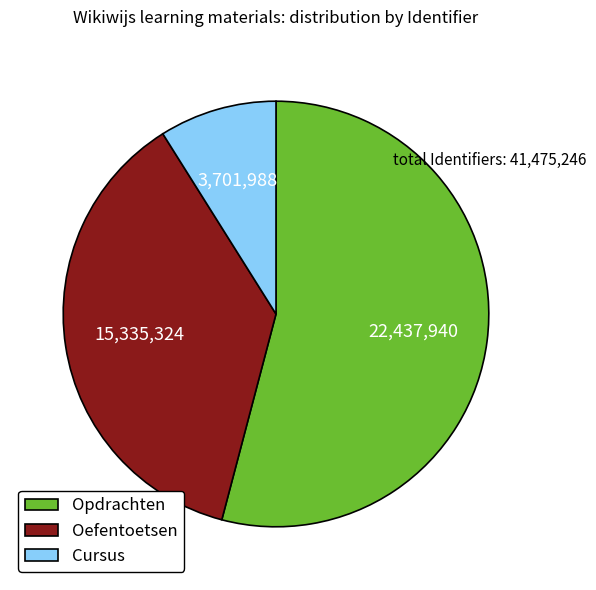

Does any single category account for the majority?

Yes